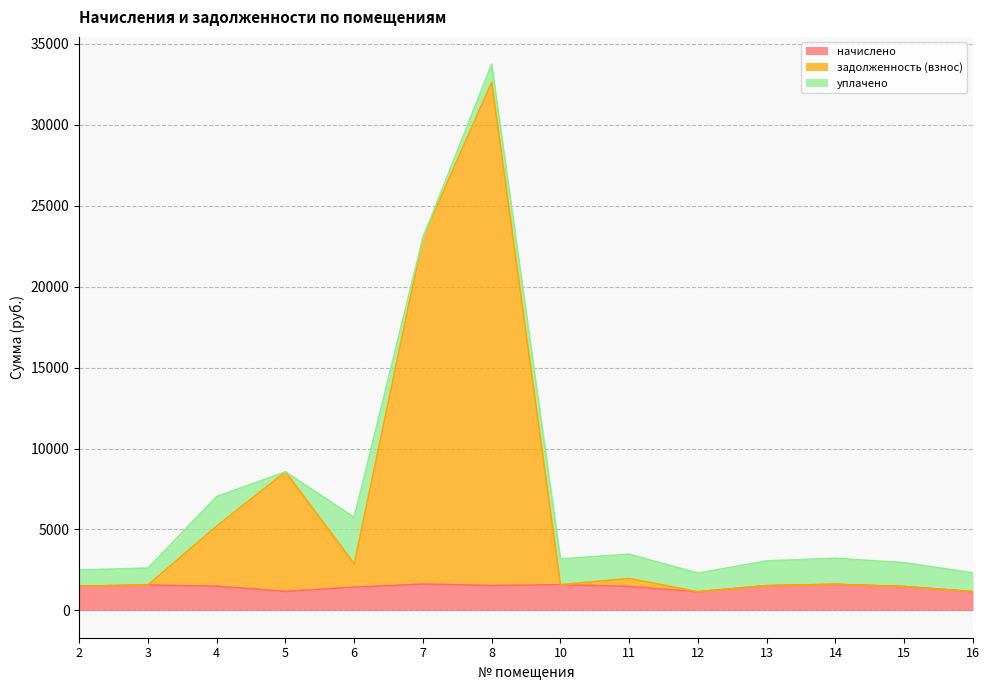

The value of начислено at 13 is 1528.7. True or false?

True